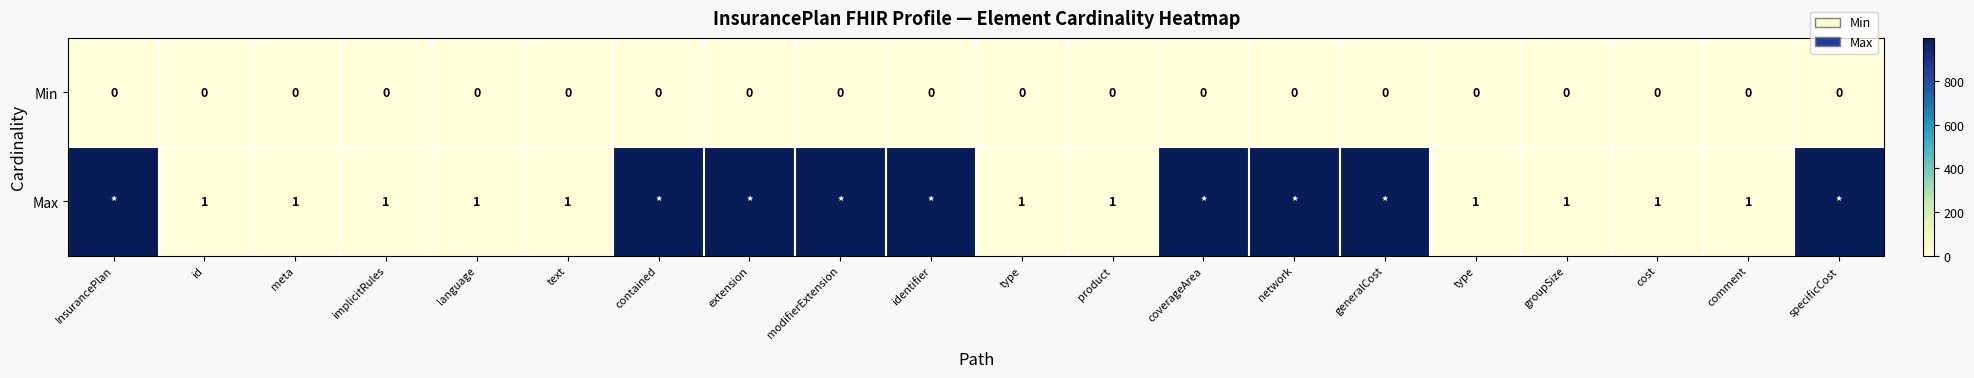

List the series in order of their overall mean, highest first.

Max, Min